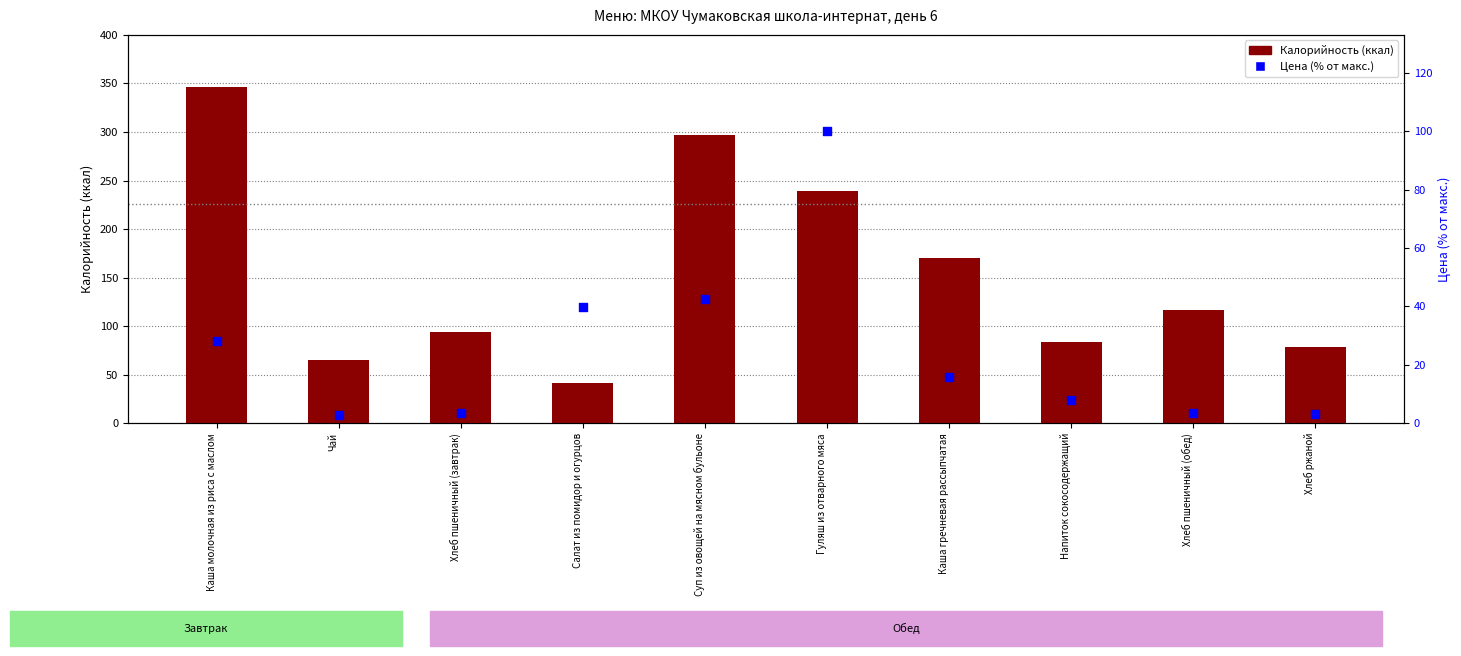

Which series has the largest total across all categories?

Калорийность (ккал)